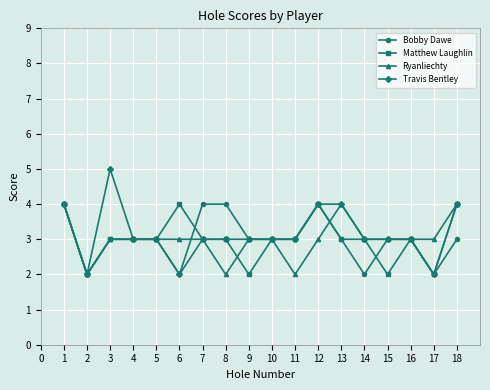

Which series has the largest range (max minus min)?

Travis Bentley